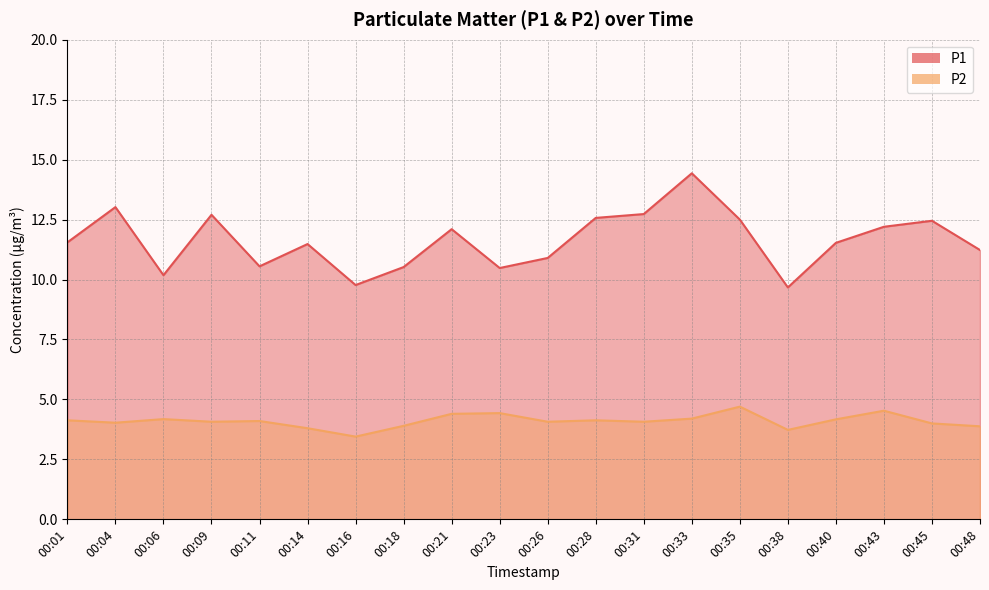

At which category does P1 reach its first local peak?

00:04